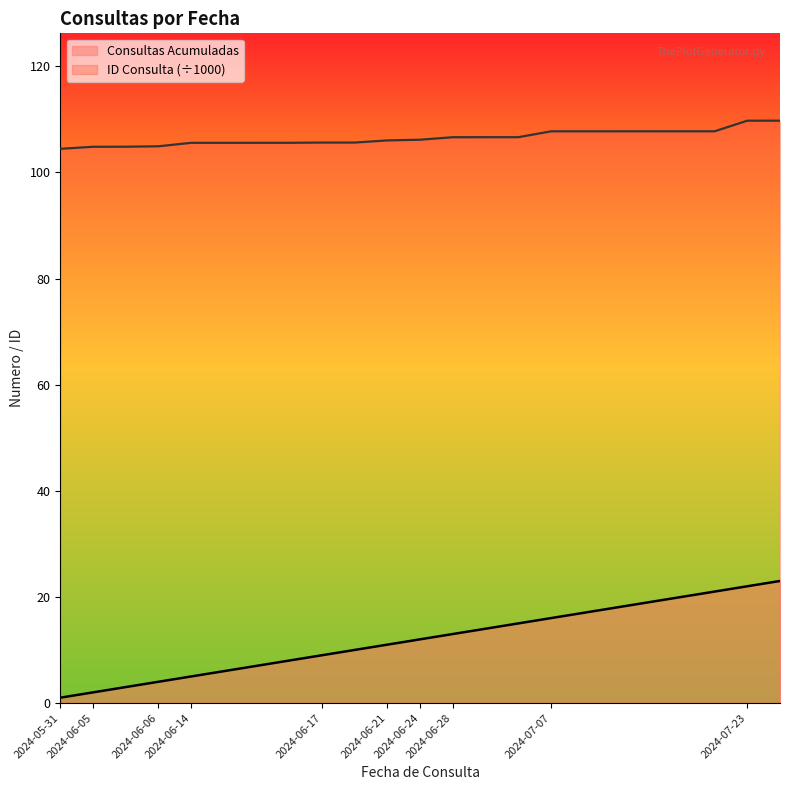

At which category does ID Consulta reach its first local valley?

2024-07-07